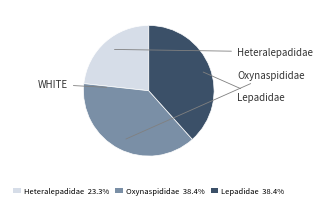

Approximately how many times larger is the value at Lepadidae compared to Oxynaspididae?

1.0